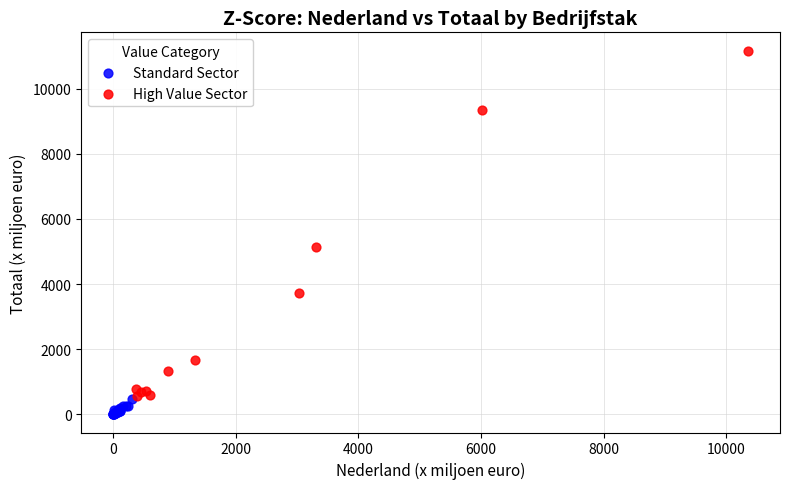

Which series has the largest Y range (max minus min)?

High Value Sector